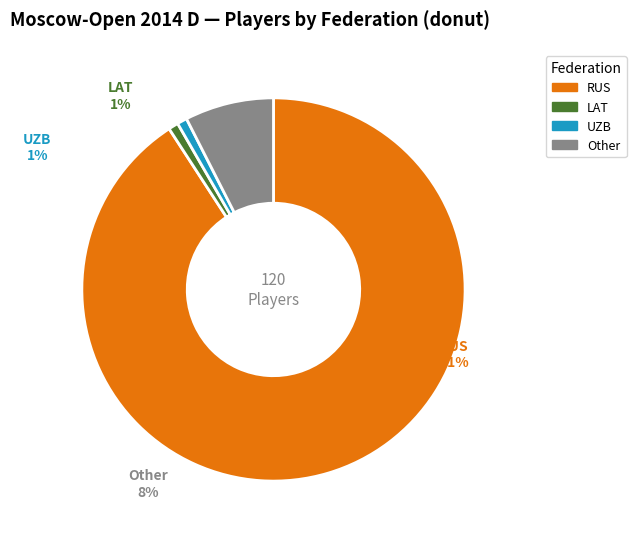

Does RUS represent more than half of the total?

Yes